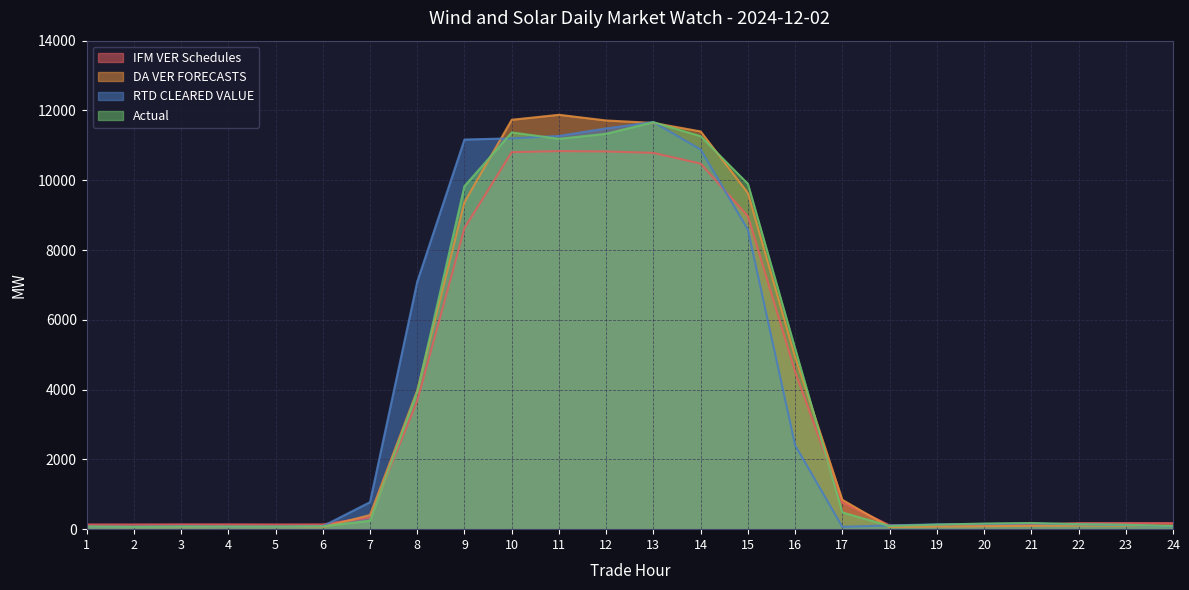

At which category does the chart reach its peak across all series?

11